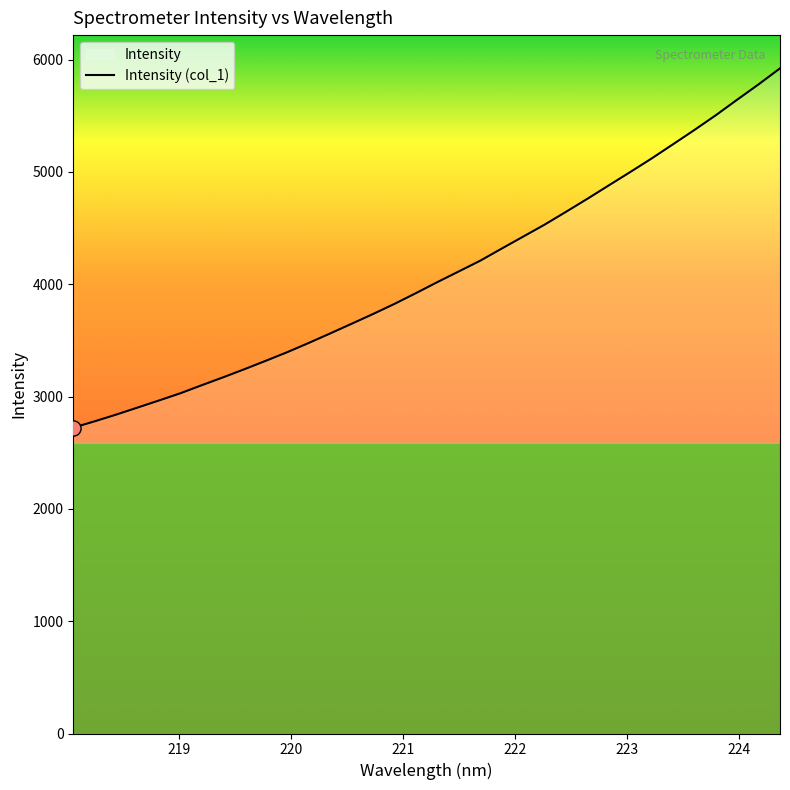

What is the maximum value shown in the chart?

5921.6